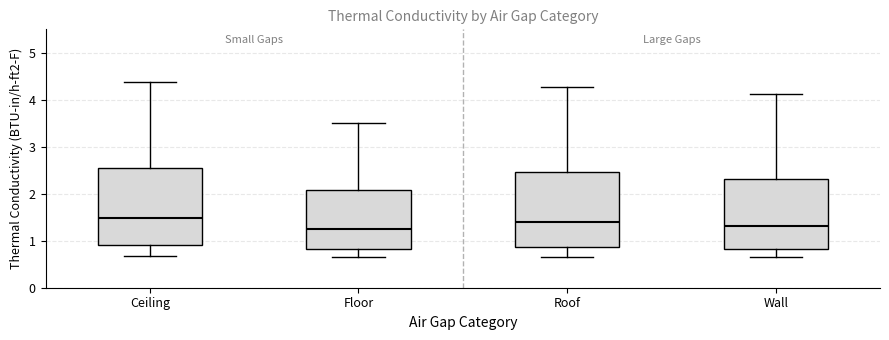

Where does the median line of the box for Roof sit on the y-axis? The values are not printed on the chart, so give them approximately, as read against the axis.

1.4